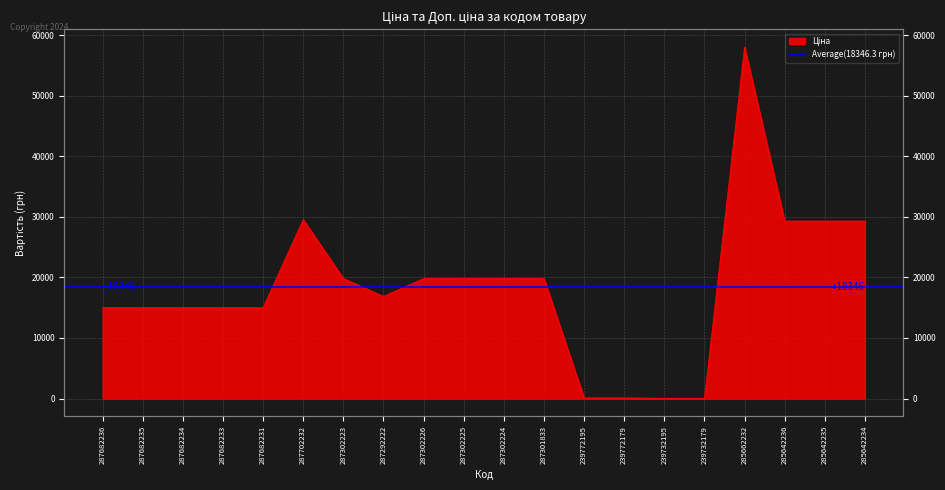

Is it true that the value at 287292222 is 16863.2?

True